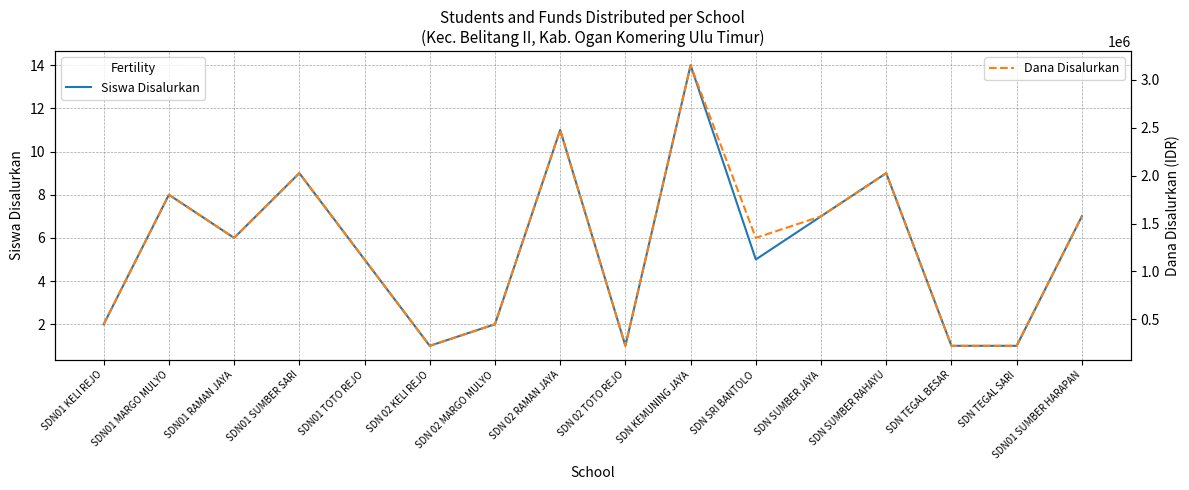

Reading left to right, extract all data points from this chart.

Siswa Disalurkan: SDN01 KELI REJO=2	SDN01 MARGO MULYO=8	SDN01 RAMAN JAYA=6	SDN01 SUMBER SARI=9	SDN01 TOTO REJO=5	SDN 02 KELI REJO=1	SDN 02 MARGO MULYO=2	SDN 02 RAMAN JAYA=11	SDN 02 TOTO REJO=1	SDN KEMUNING JAYA=14	SDN SRI BANTOLO=5	SDN SUMBER JAYA=7	SDN SUMBER RAHAYU=9	SDN TEGAL BESAR=1	SDN TEGAL SARI=1	SDN01 SUMBER HARAPAN=7
Dana Disalurkan: SDN01 KELI REJO=450000	SDN01 MARGO MULYO=1800000	SDN01 RAMAN JAYA=1350000	SDN01 SUMBER SARI=2025000	SDN01 TOTO REJO=1125000	SDN 02 KELI REJO=225000	SDN 02 MARGO MULYO=450000	SDN 02 RAMAN JAYA=2475000	SDN 02 TOTO REJO=225000	SDN KEMUNING JAYA=3150000	SDN SRI BANTOLO=1350000	SDN SUMBER JAYA=1575000	SDN SUMBER RAHAYU=2025000	SDN TEGAL BESAR=225000	SDN TEGAL SARI=225000	SDN01 SUMBER HARAPAN=1575000